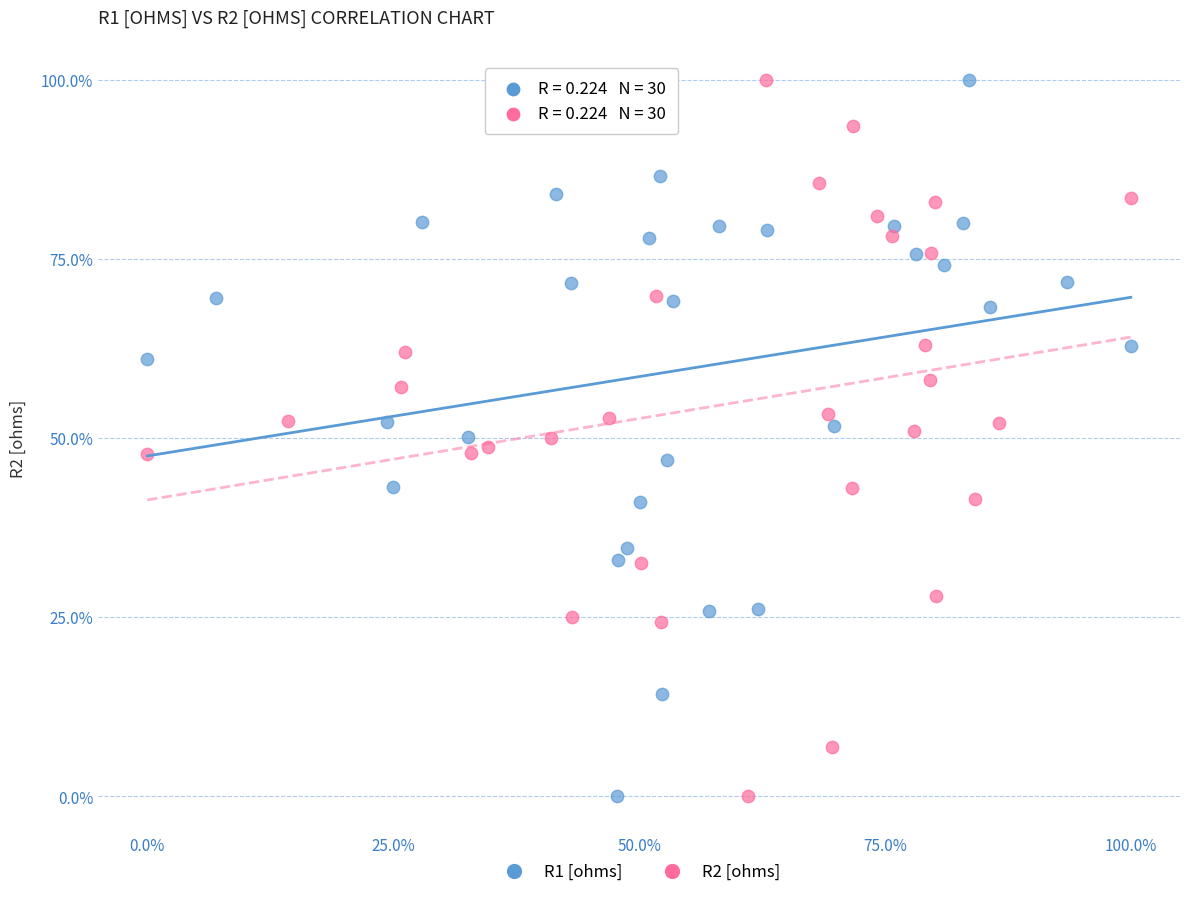

What are all the series names shown in the legend?

R1 [ohms], R2 [ohms]